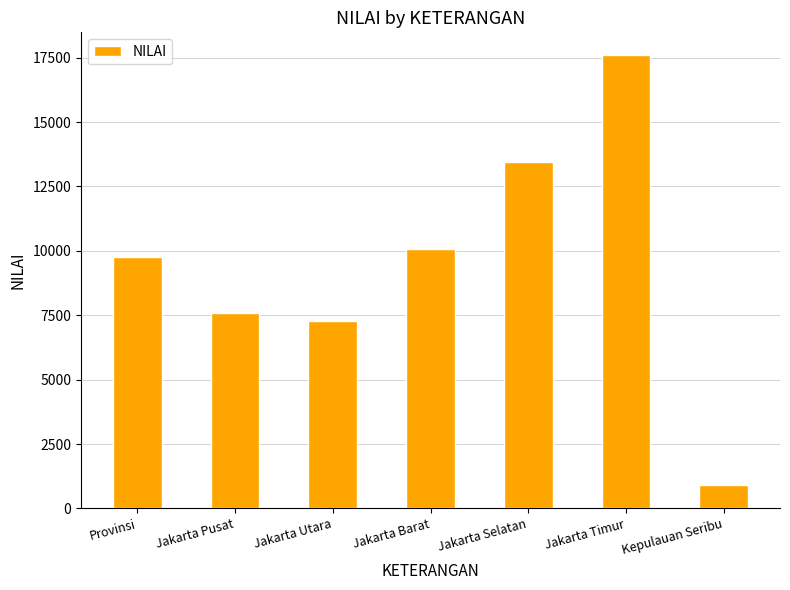

What is the difference between the values at Jakarta Utara and Jakarta Barat?

2819